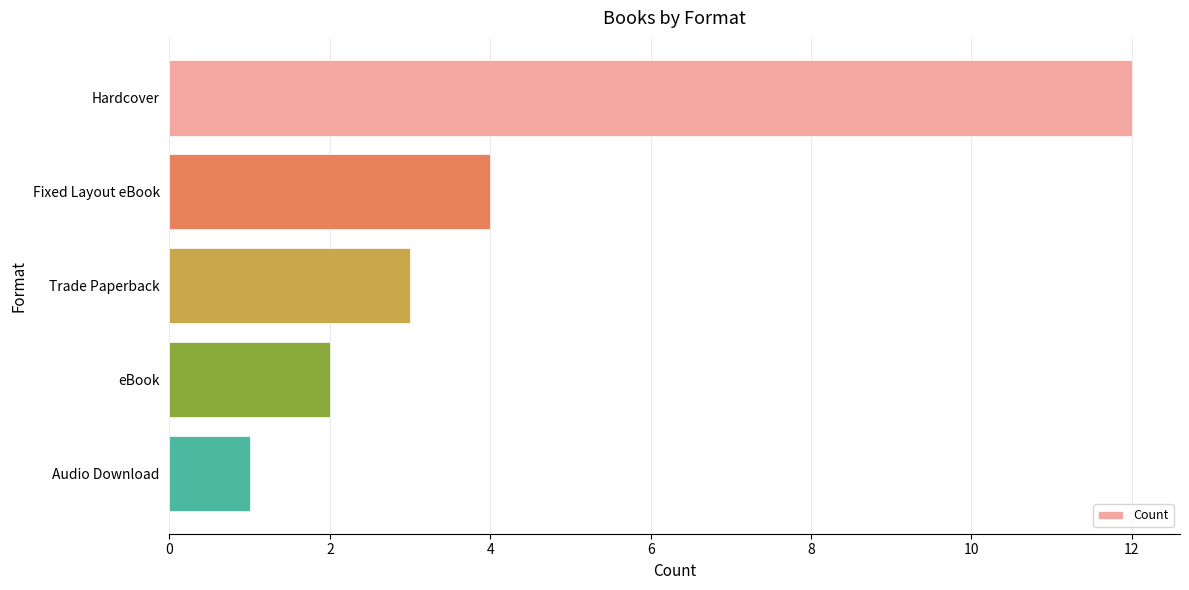

How many bars are there in total?

5